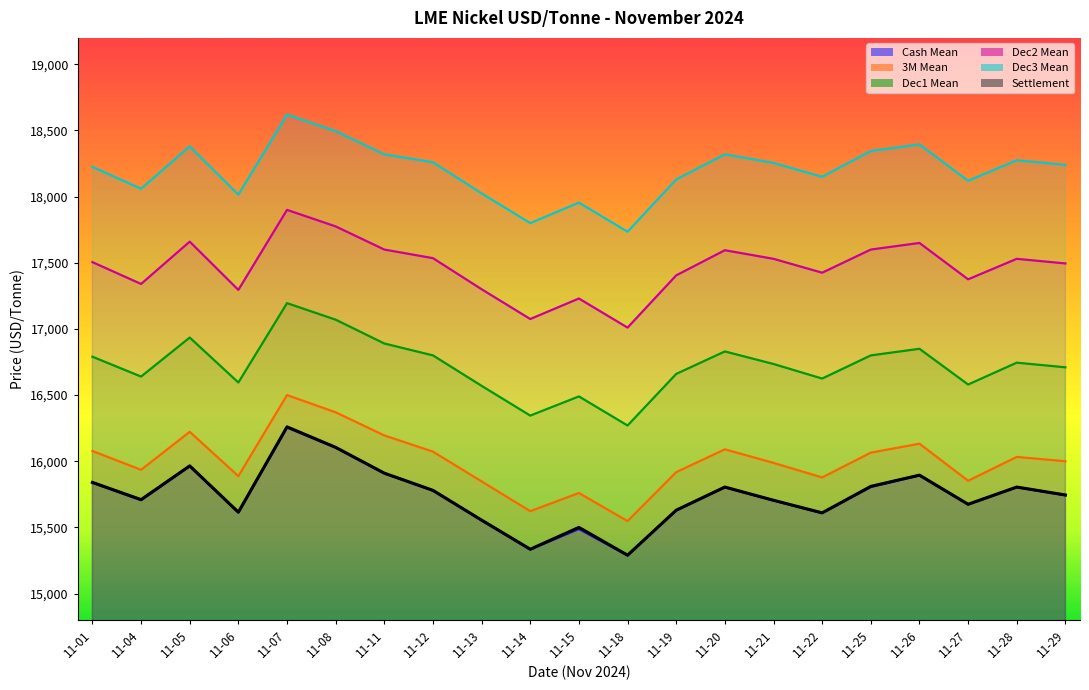

In Dec3 Mean, how many points are lower than both neighbors (excluding endpoints)?

6